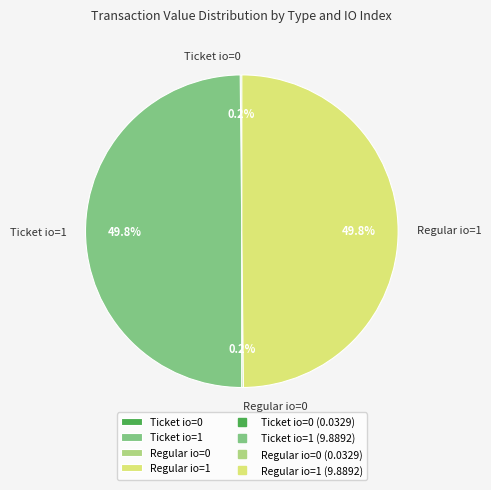

The Regular io=0 slice represents 0% of the pie. True or false?

True